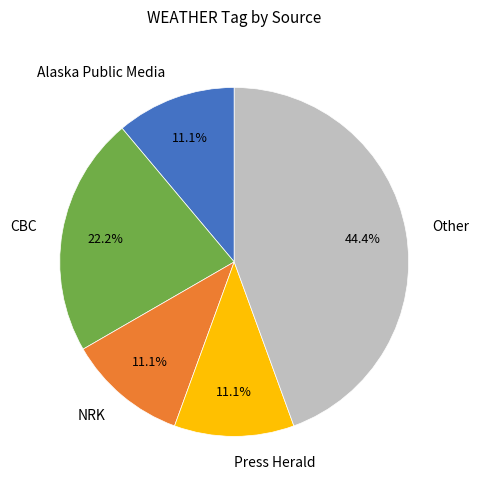

To the nearest percent, what is the combined percentage of NRK and Press Herald?

22%